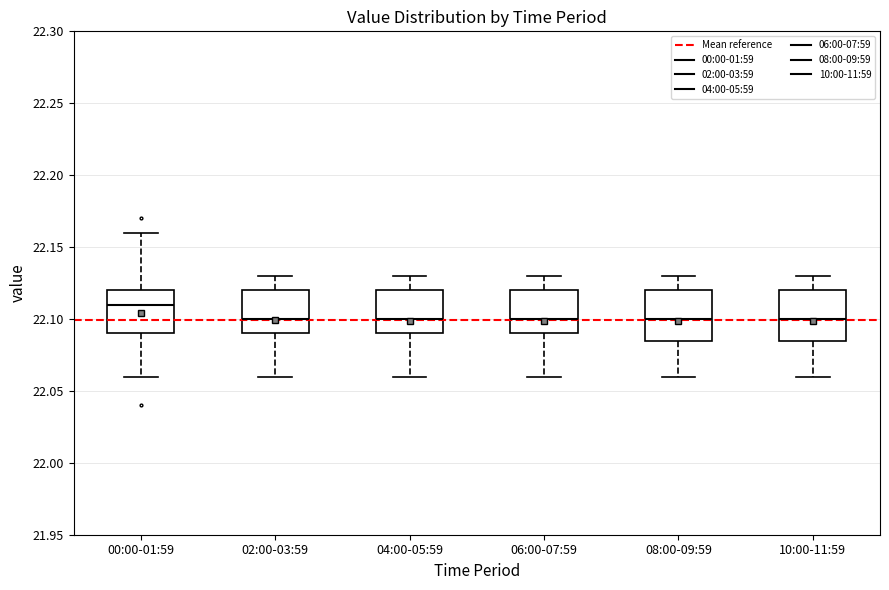

Where is the lower edge of the box for 00:00-01:59 on the y-axis? The values are not printed on the chart, so give them approximately, as read against the axis.

22.090